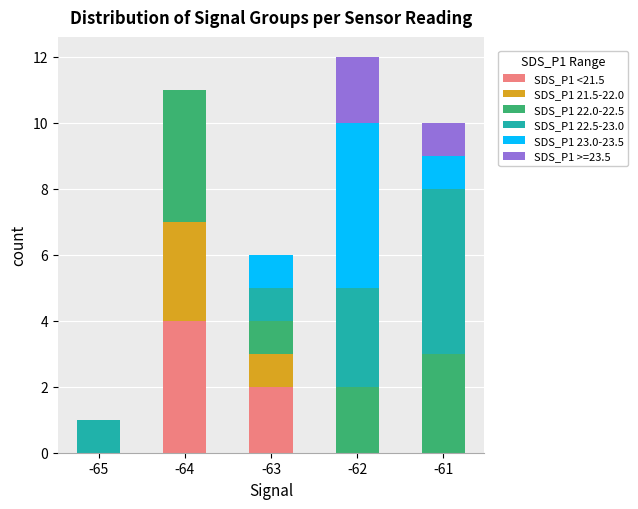

Count the number of categories in the chart.

5